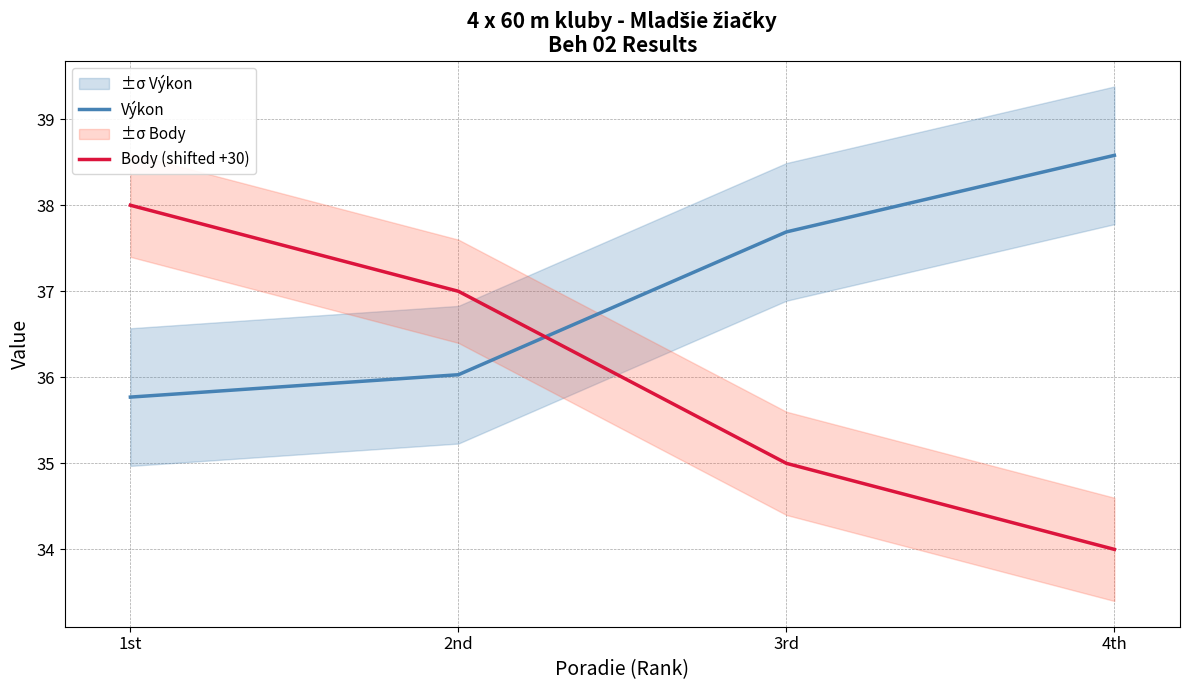

What is the difference between the highest and lowest values at 1st?

2.2